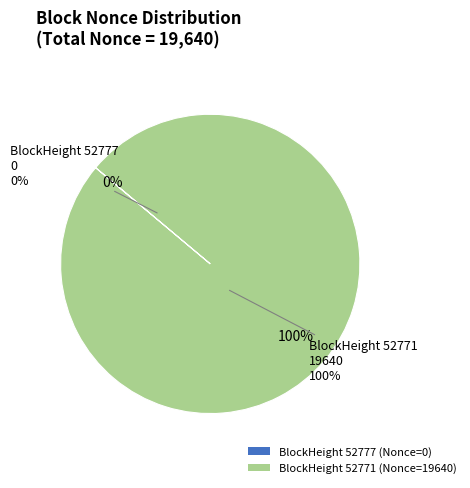

What is the largest slice in the pie chart?

52771